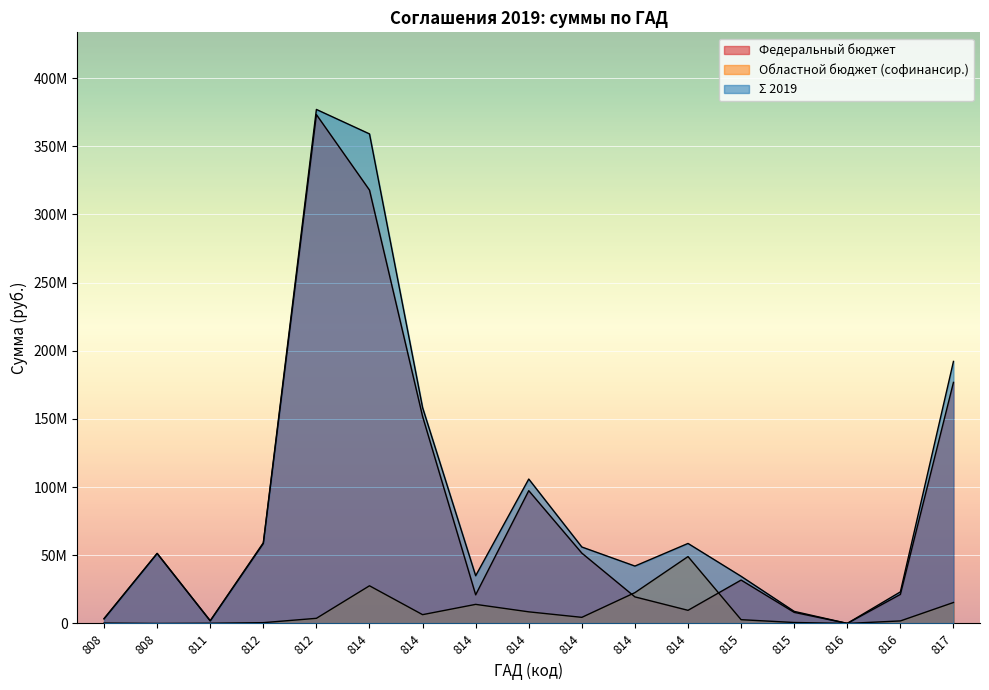

Where is the first local maximum for Федеральный бюджет?

808